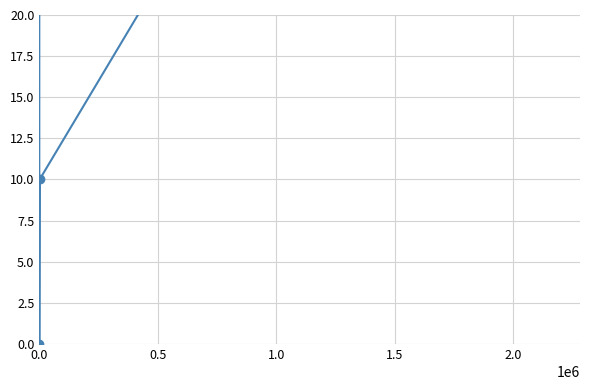

What is the sum of the values at 0.5 and 0.0?

10